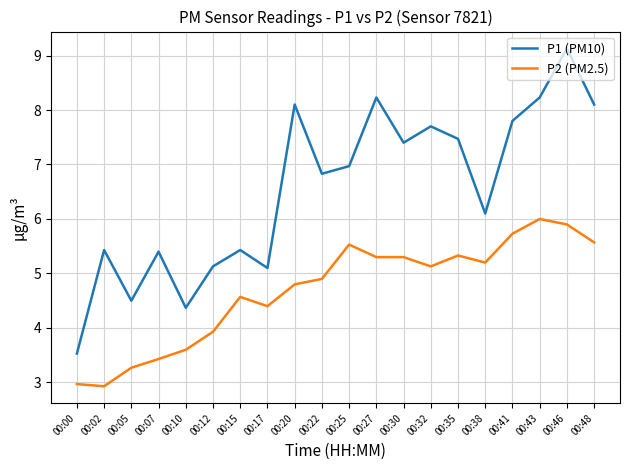

What is the sum of the P1 (PM10) values at 00:02 and 00:00?

9.0